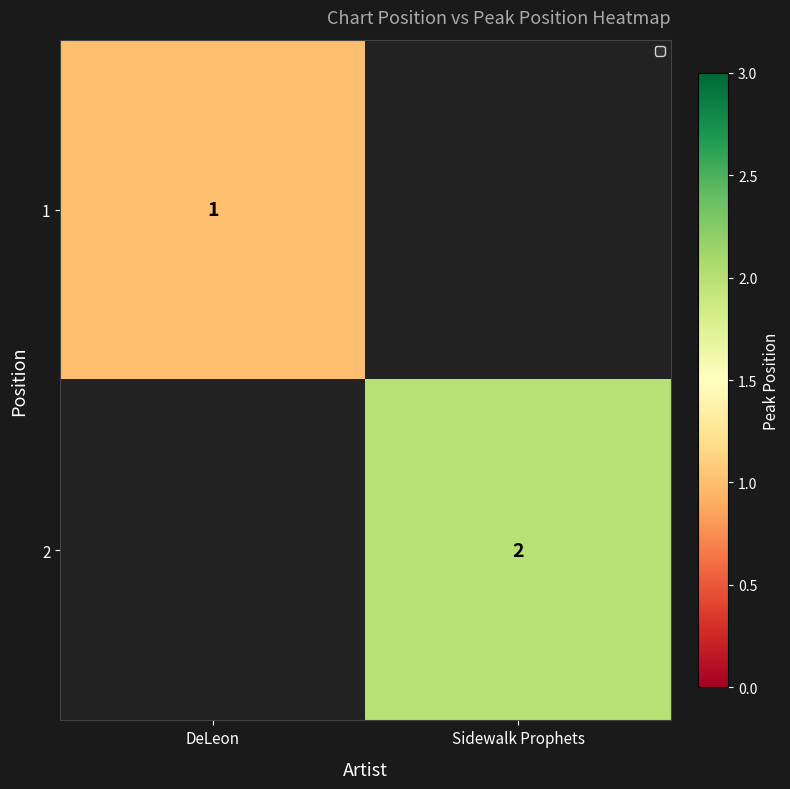

The 1 series shows 1 at DeLeon. True or false?

True